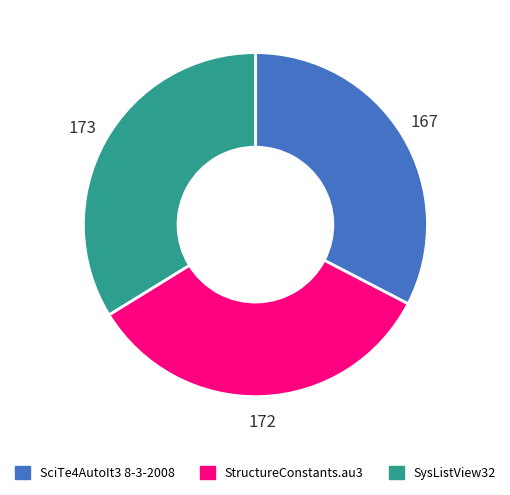

Approximately how many times larger is the value at StructureConstants.au3 compared to SysListView32?

1.0